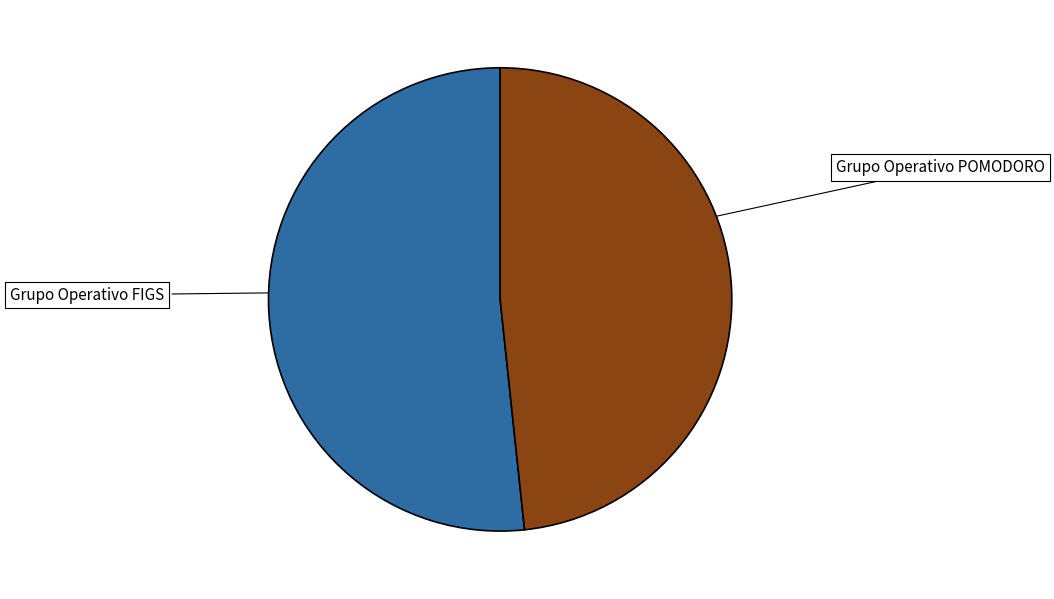

Is there any slice that represents more than half of the pie?

Yes